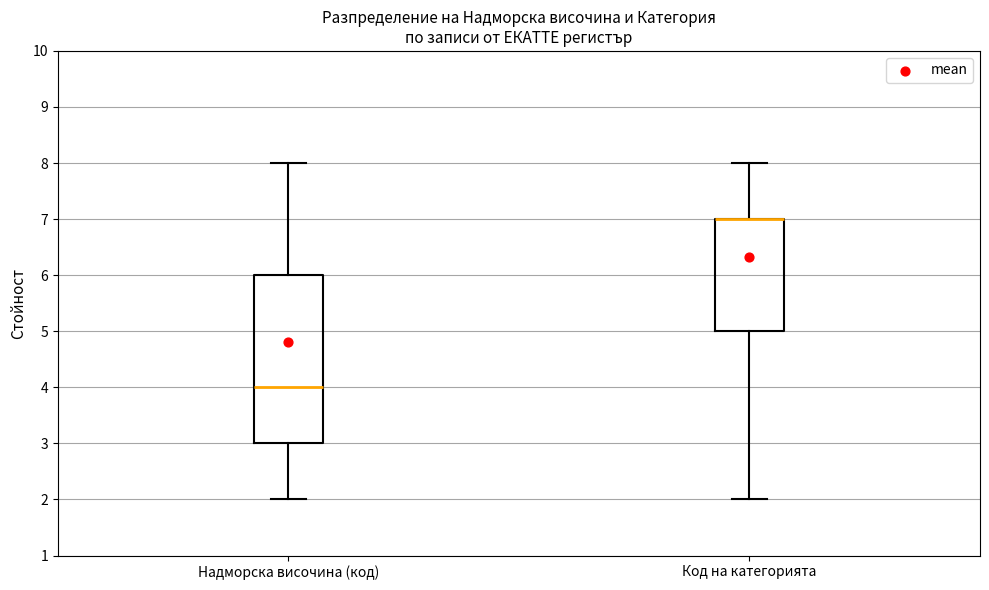

Where does the upper whisker of the box for Код на категорията end on the y-axis? The values are not printed on the chart, so give them approximately, as read against the axis.

8